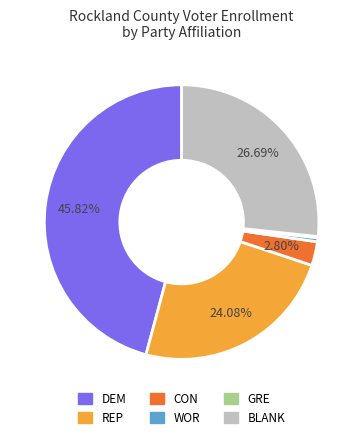

Which has a higher value, WOR or DEM?

DEM